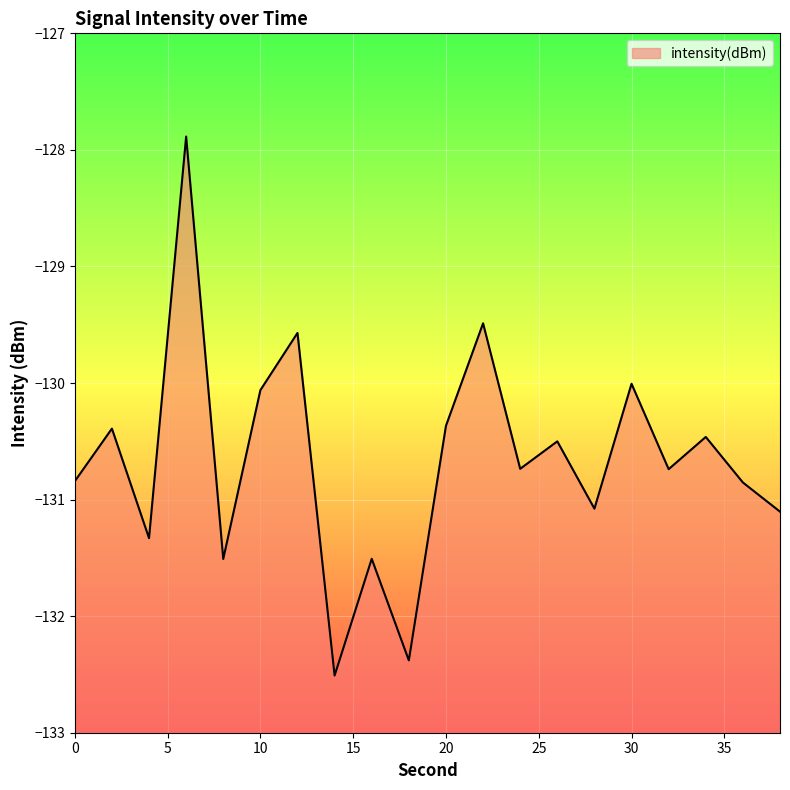

At which label does the data first exceed -130?

6